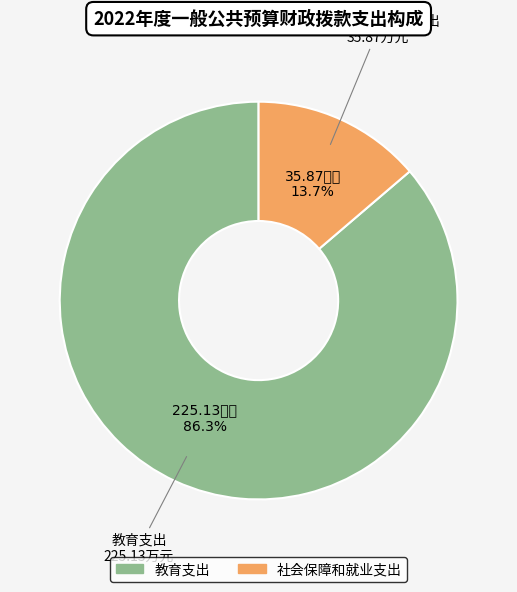

Count the number of slices in the pie.

2